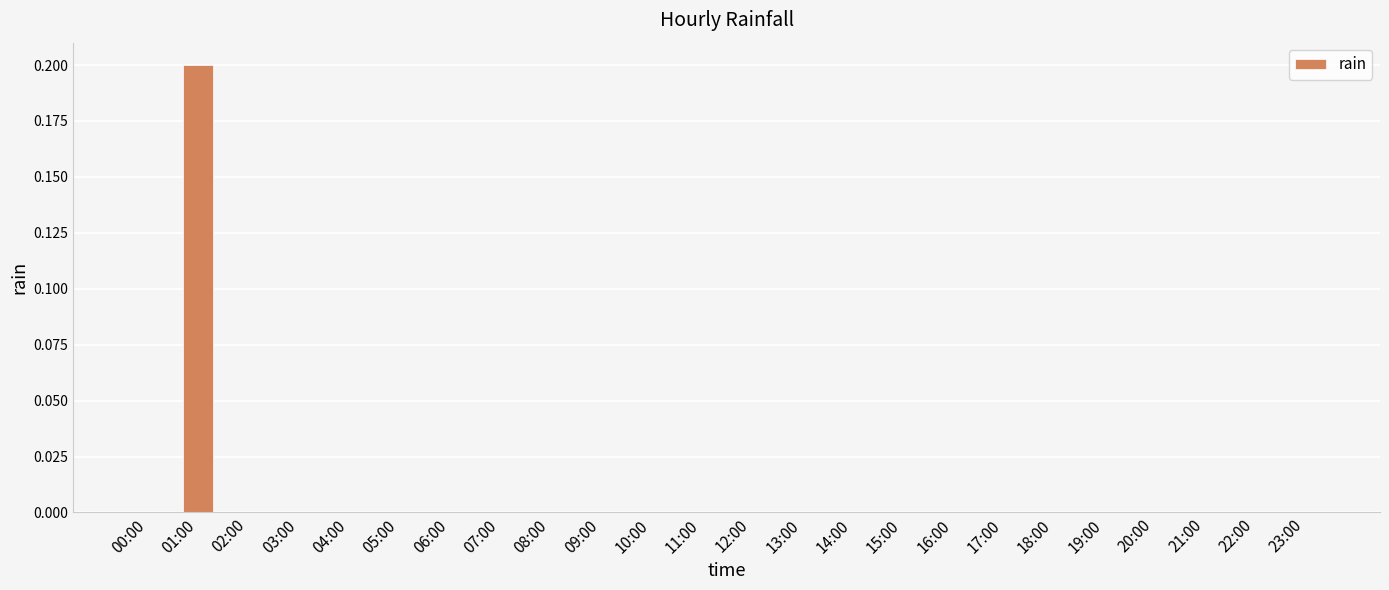

Between 14:00 and 01:00, which is larger?

01:00